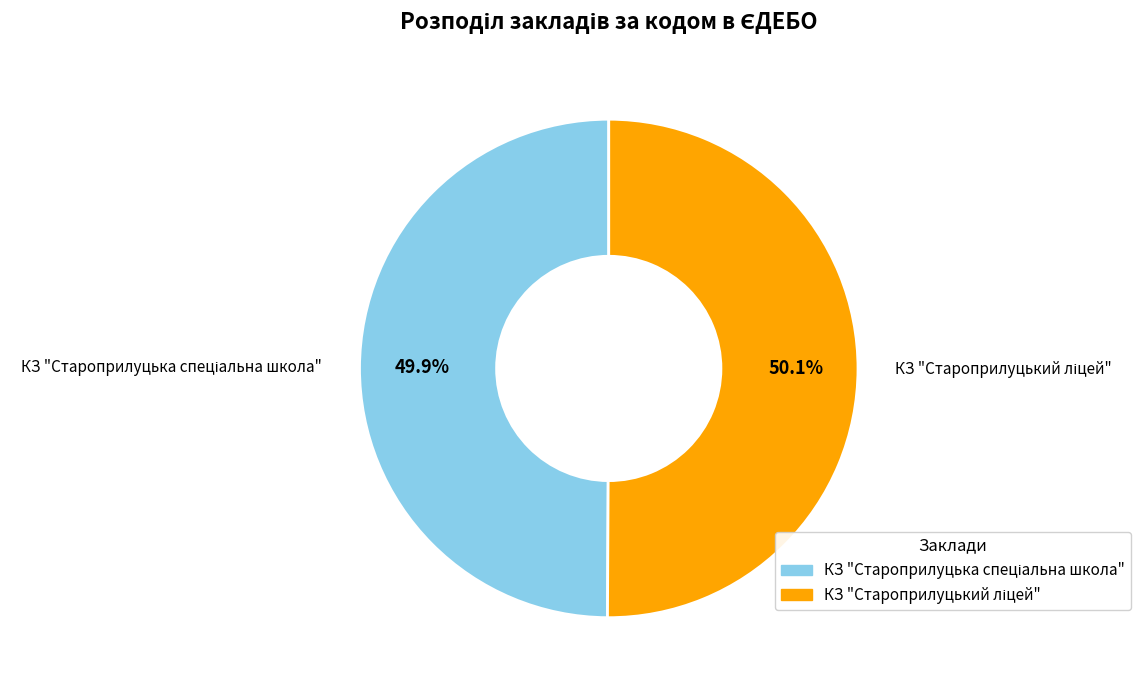

Is there any slice that represents more than half of the pie?

Yes